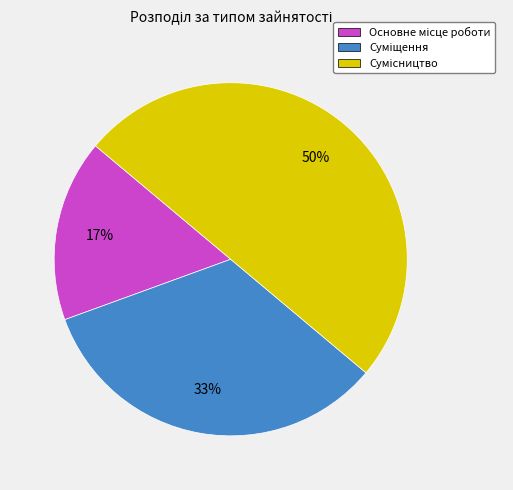

To the nearest percent, what is the average slice percentage?

33%